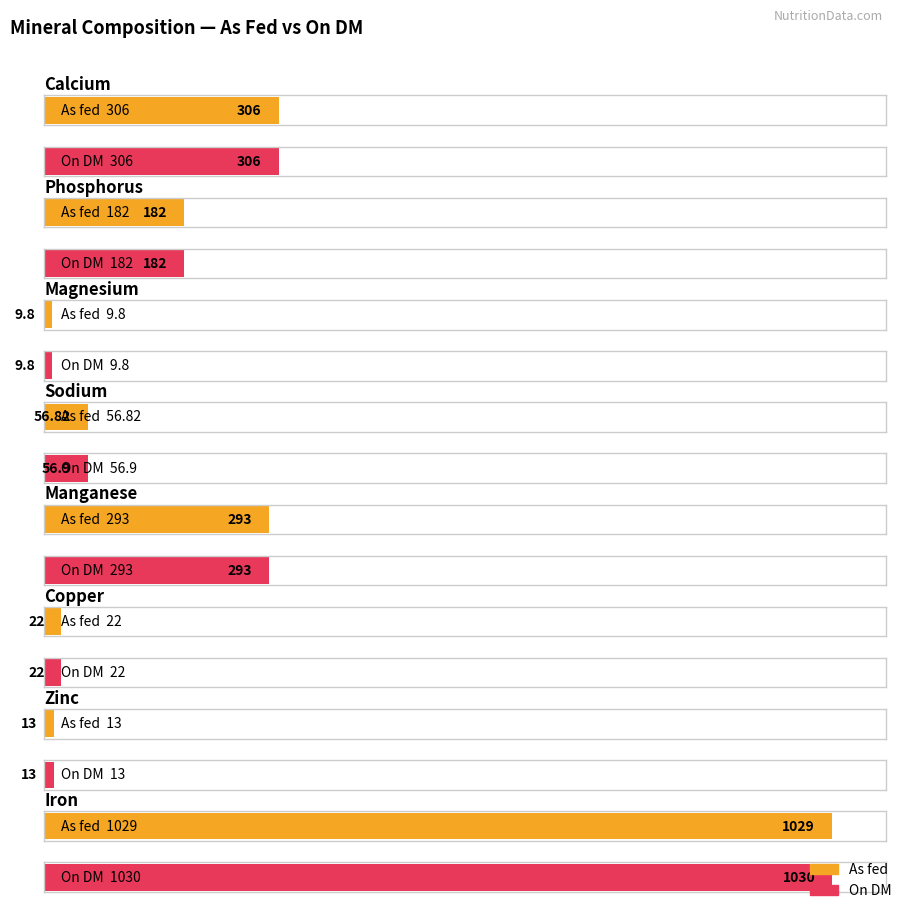

Is the value of As fed at Calcium greater than the value of On DM at Calcium?

No